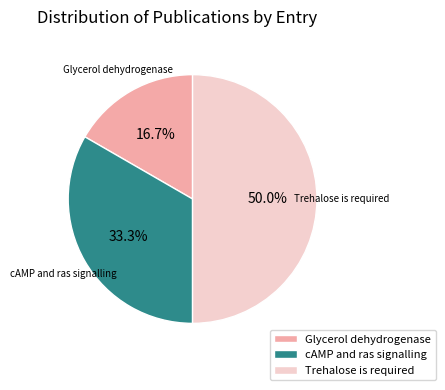

Does cAMP and ras signalling represent more than half of the total?

No